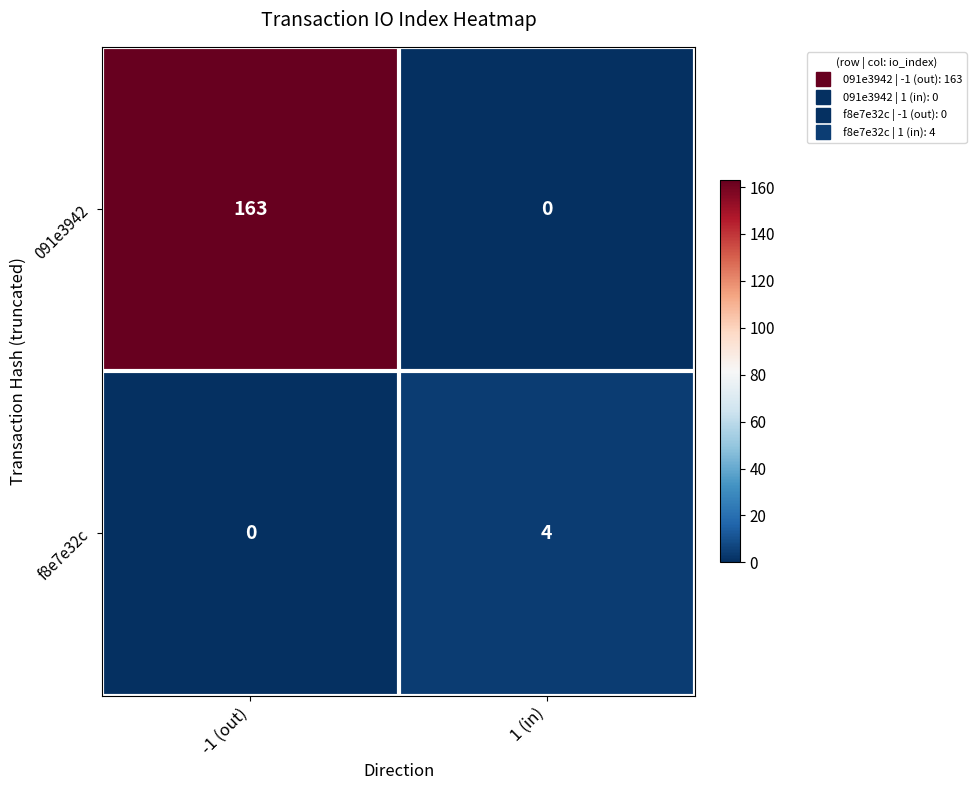

Reading left to right, what are all the values shown in this chart?

091e3942: -1 (out)=163	1 (in)=0
f8e7e32c: -1 (out)=0	1 (in)=4